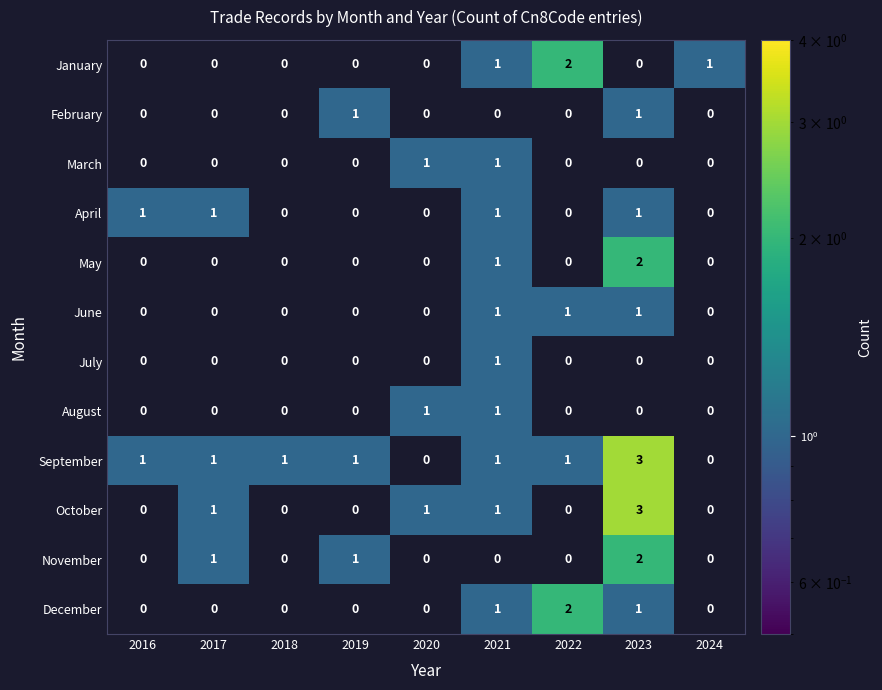

The July series shows 0 at 2022. True or false?

True